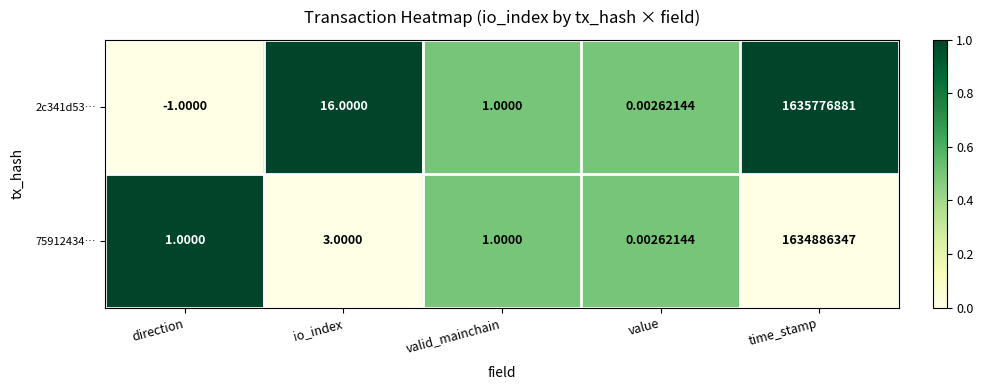

Count the number of data series in this chart.

2